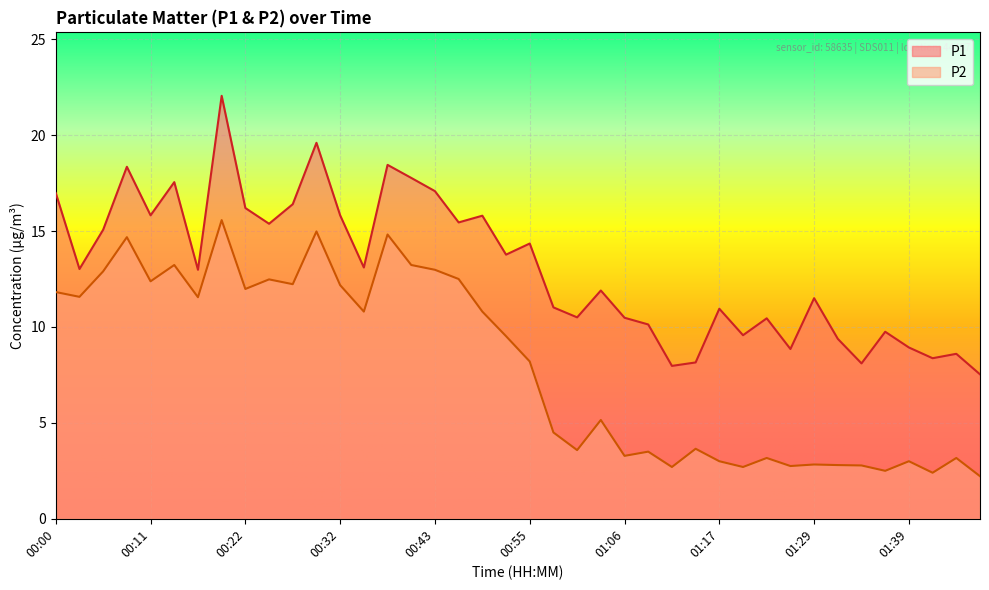

The value of P1 at 00:27 is 16.4. True or false?

True